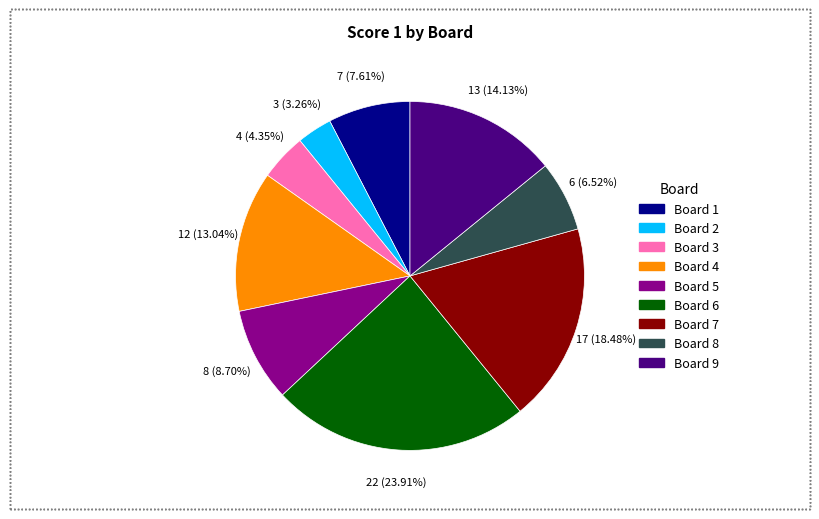

Is there any slice that represents more than half of the pie?

No